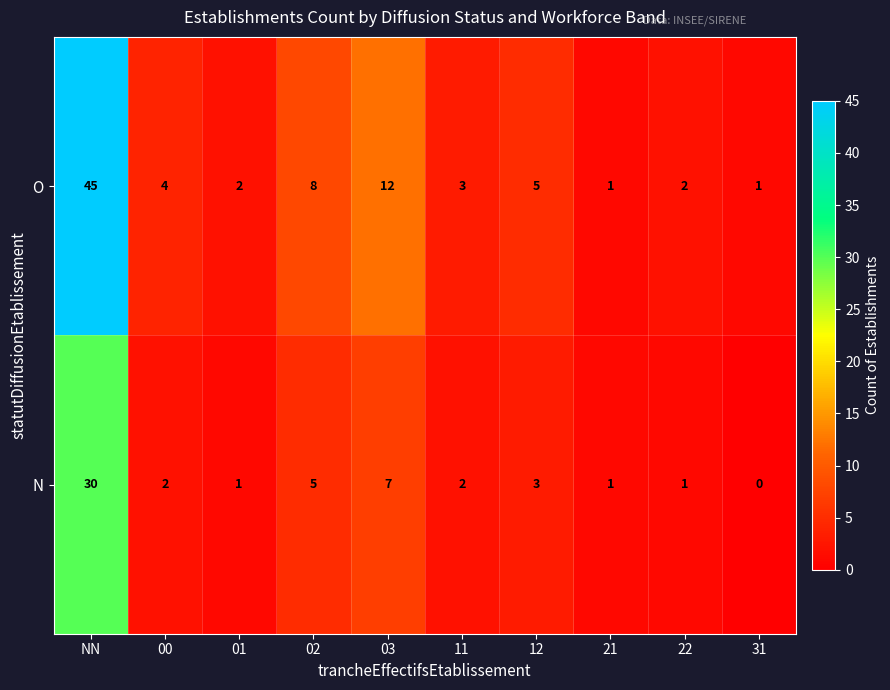

Reading left to right, transcribe all the data shown in this chart.

O: 45	4	2	8	12	3	5	1	2	1
N: 30	2	1	5	7	2	3	1	1	0